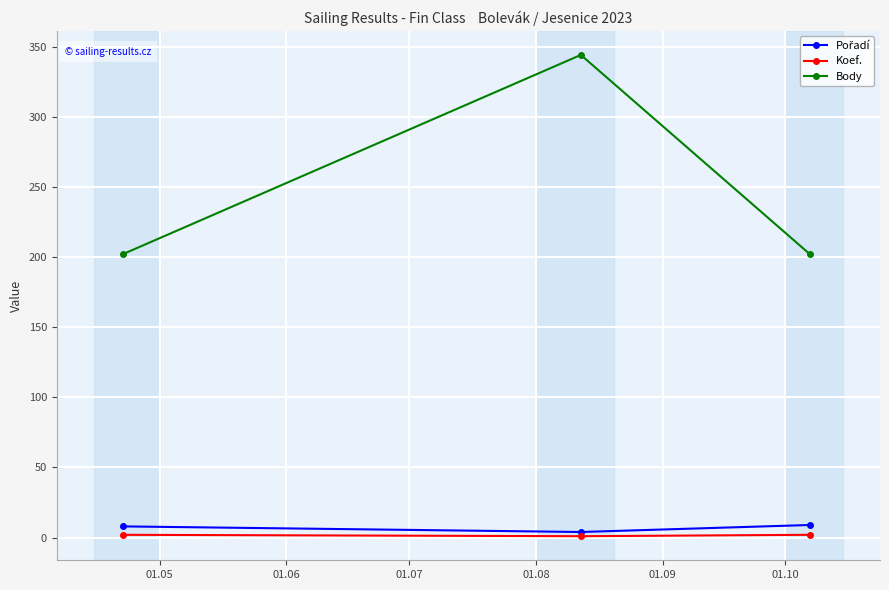

Which series has the largest total across all categories?

Body